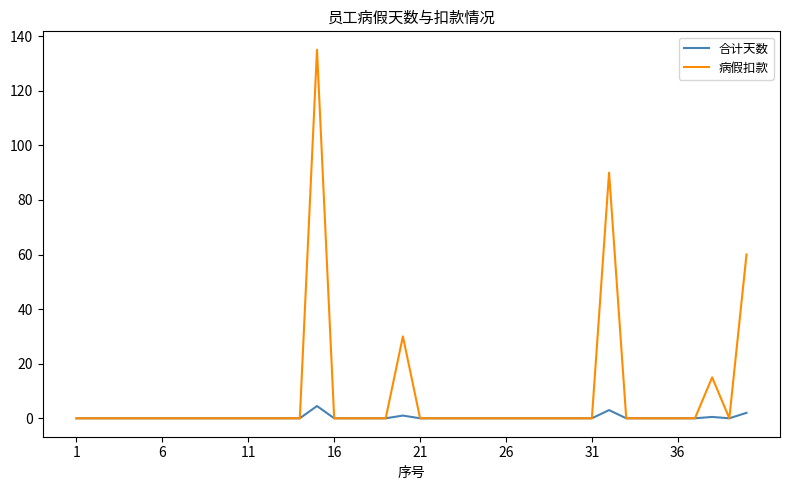

Which series has the largest total across all categories?

病假扣款